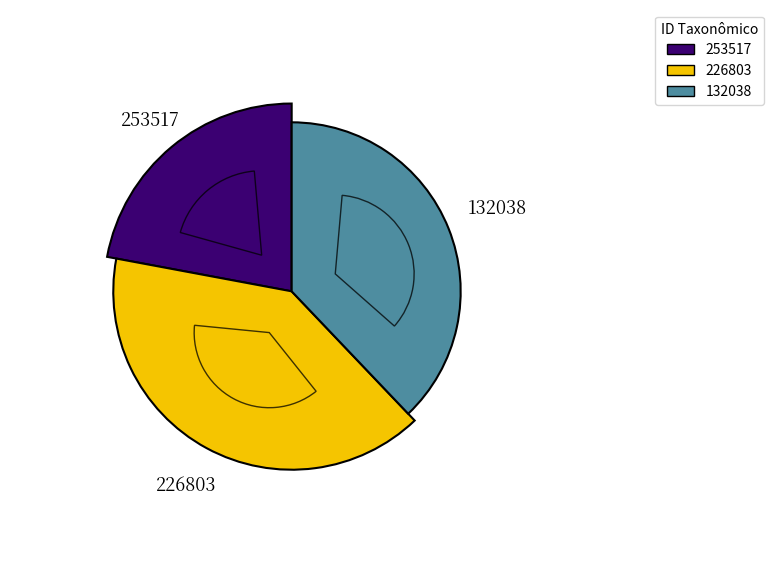

What is the total percentage of 253517 and 132038?

60.0%